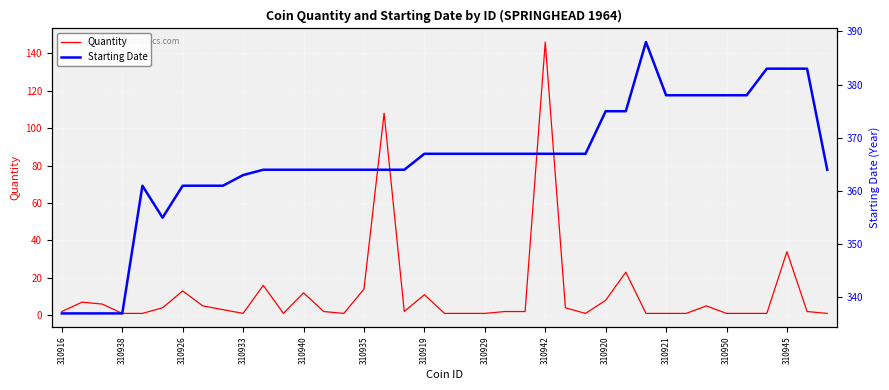

What is the highest value of the Quantity series?

146